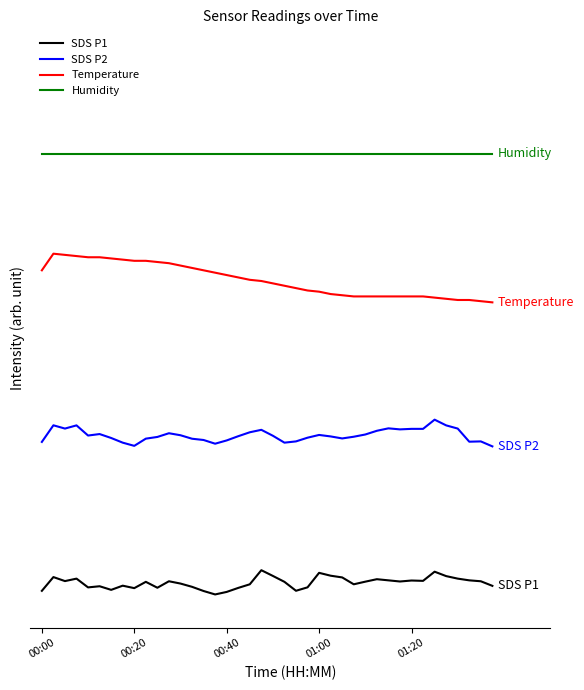

What is the greatest value displayed?

9.0